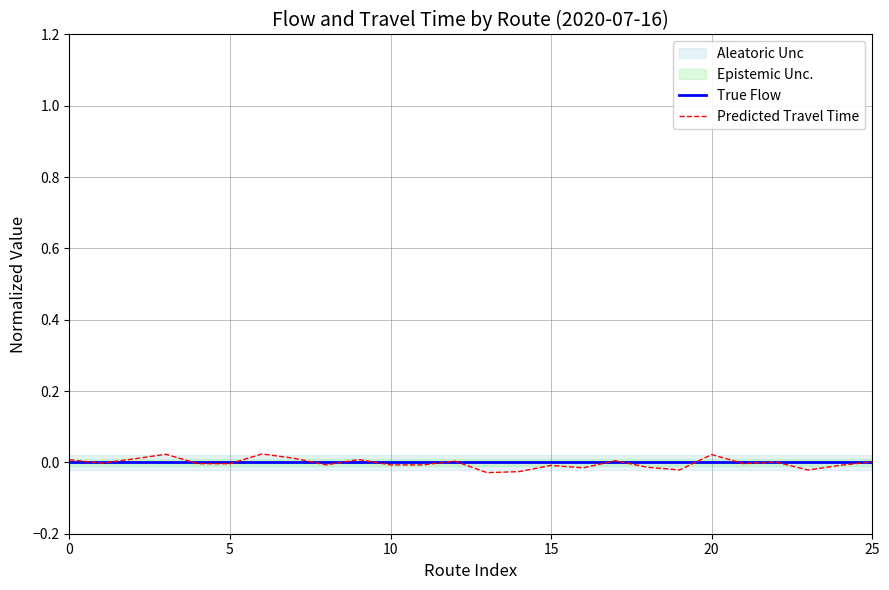

True or false: True Flow has more than 1 points higher than both neighbors.

False